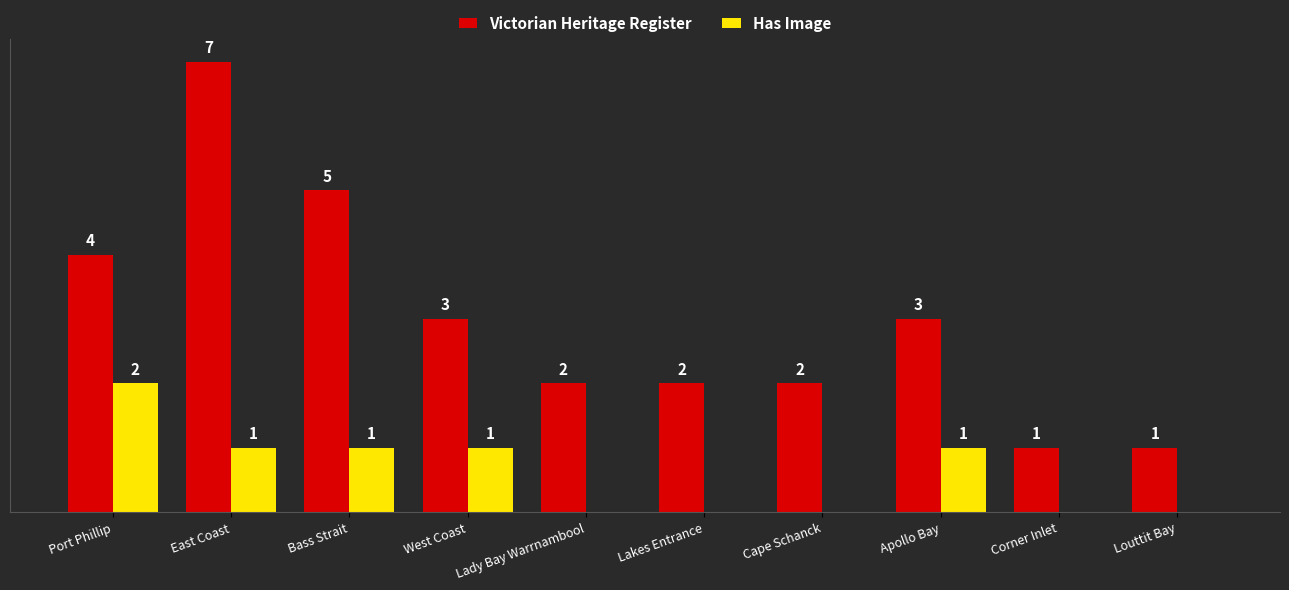

Which series changed the most between Port Phillip and Corner Inlet?

Victorian Heritage Register